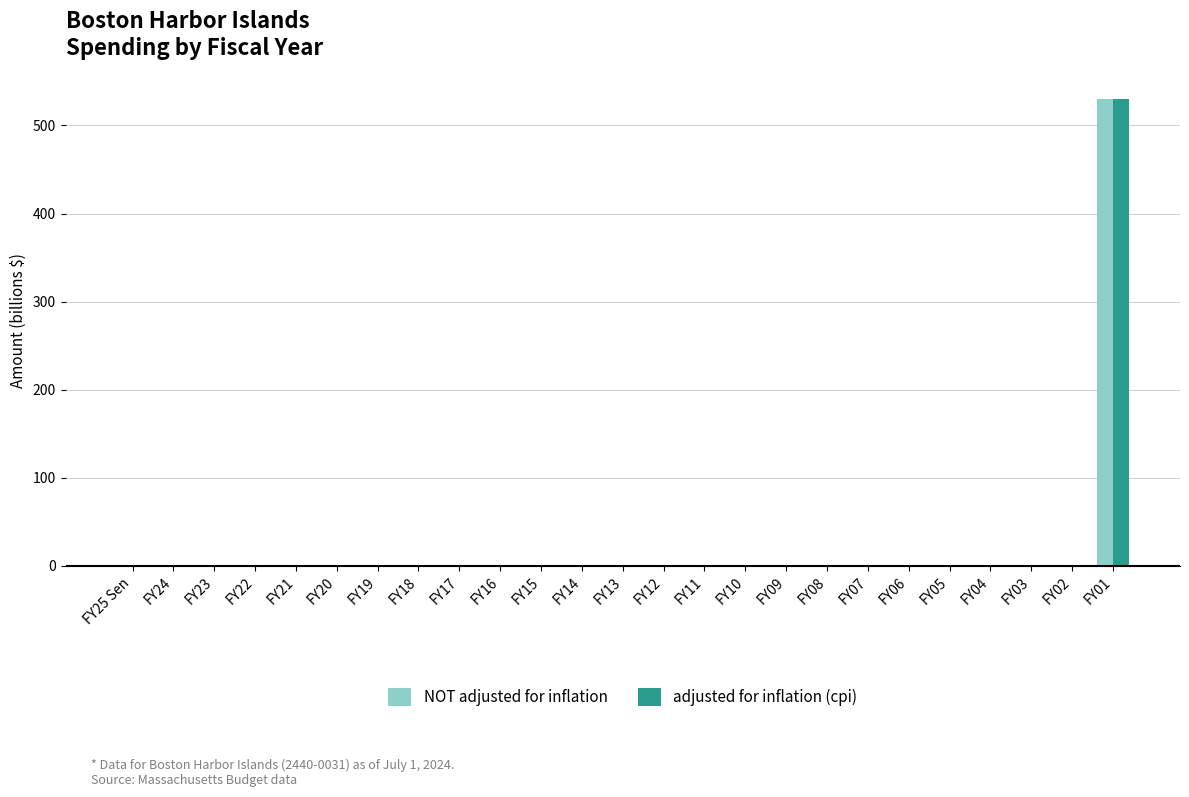

Which category has the highest value across all series?

FY01